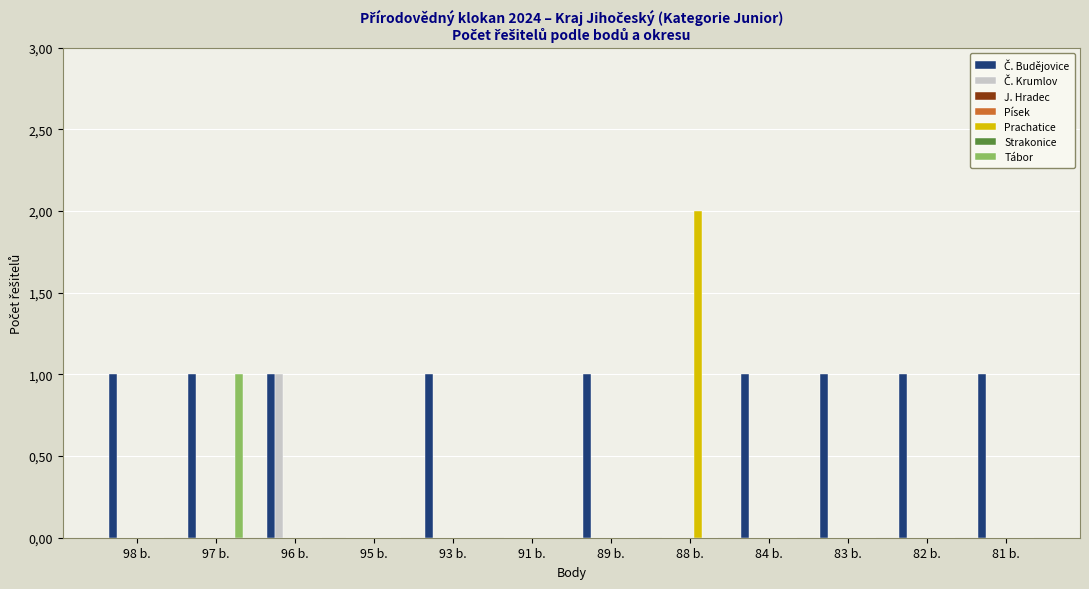

What position from the right is 81 b.?

1